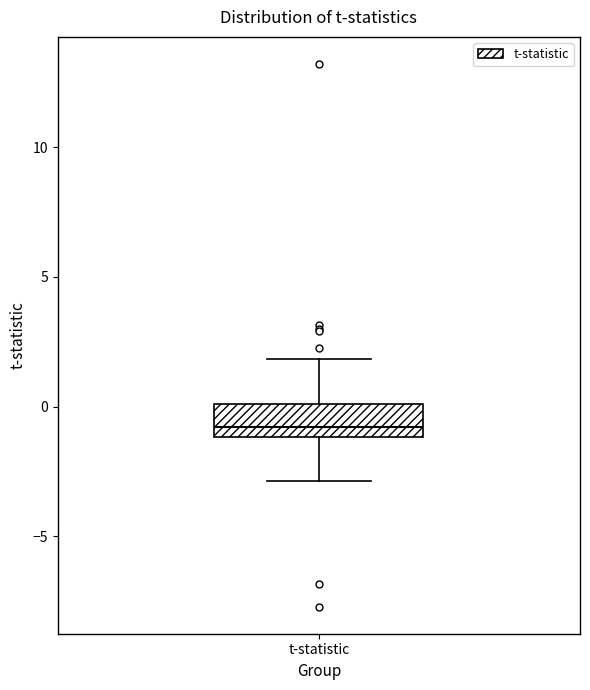

Transcribe this box plot: give where the median line is, the range the box spans, and where the two whiskers end, as read against the y-axis. The values are not printed on the chart, so give them approximately, as read against the axis.

median -1 (just above the box's lower edge), box -1 to 0, whiskers -3 to 2